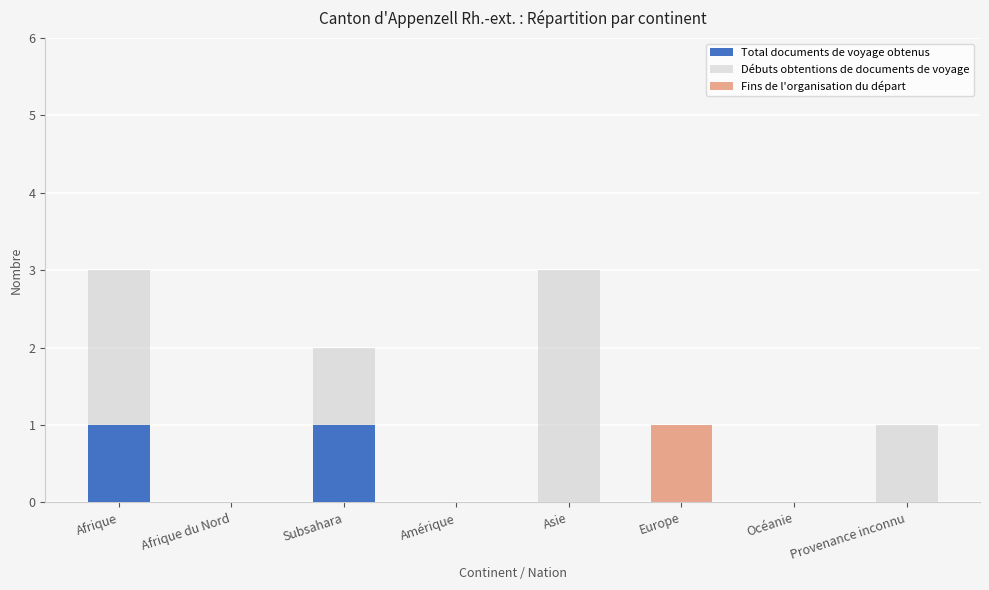

Is it true that Total documents de voyage obtenus equals 0 at Afrique du Nord?

True